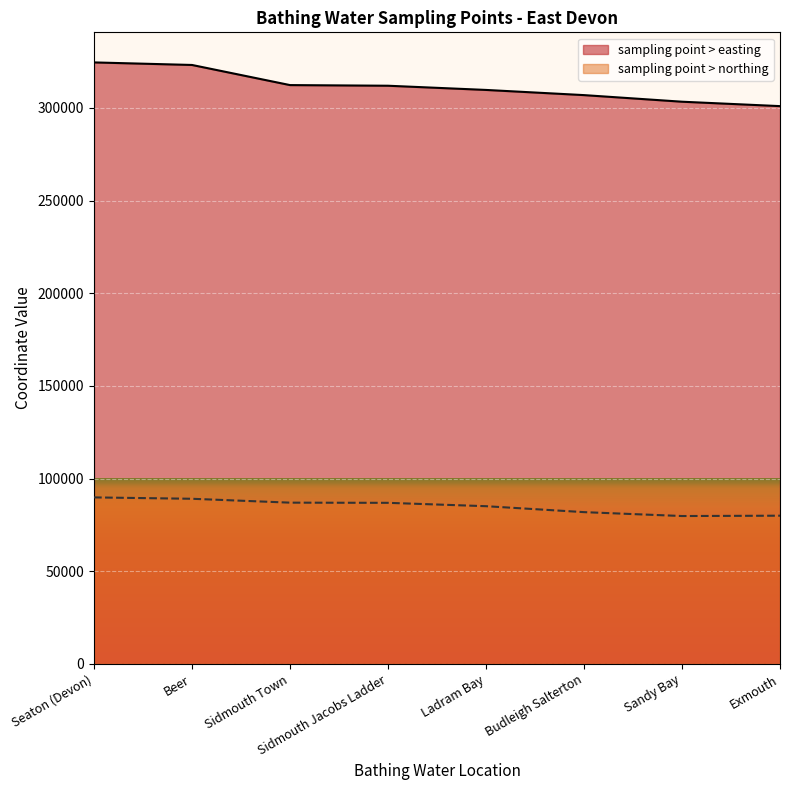

Reading right to left, list all the values displayed in this chart.

sampling point > easting: Exmouth=300920	Sandy Bay=303300	Budleigh Salterton=306860	Ladram Bay=309653	Sidmouth Jacobs Ladder=311920	Sidmouth Town=312267	Beer=323121	Seaton (Devon)=324500
sampling point > northing: Exmouth=79980	Sandy Bay=79800	Budleigh Salterton=81900	Ladram Bay=85106	Sidmouth Jacobs Ladder=86921	Sidmouth Town=87019	Beer=89111	Seaton (Devon)=89850